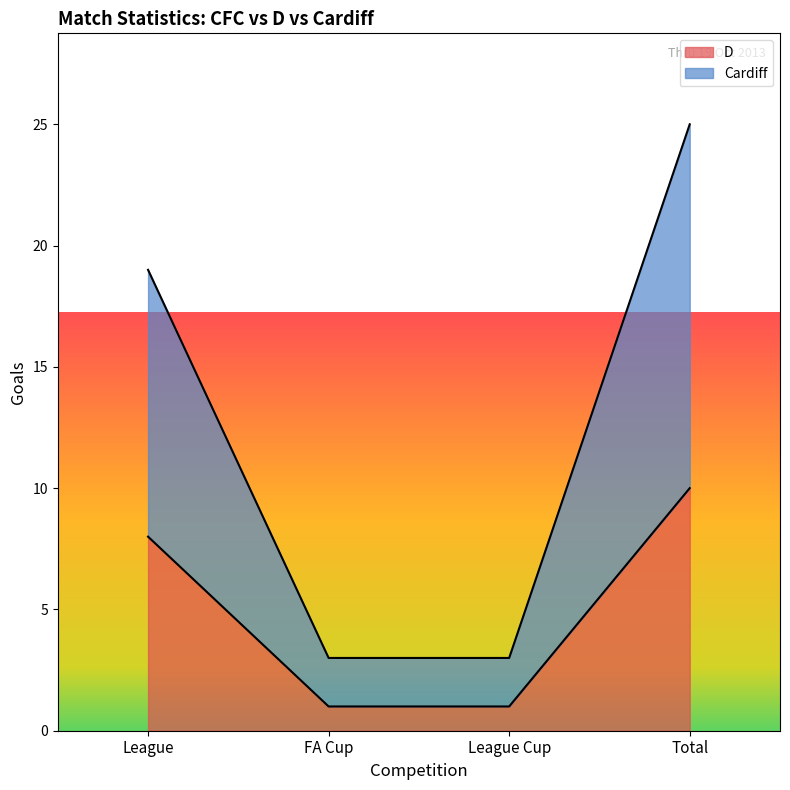

True or false: D and Cardiff cross at least once.

False